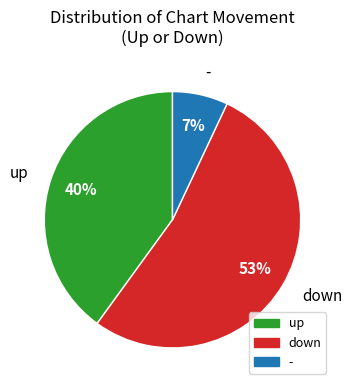

Combined, do - and up account for over 50%?

No